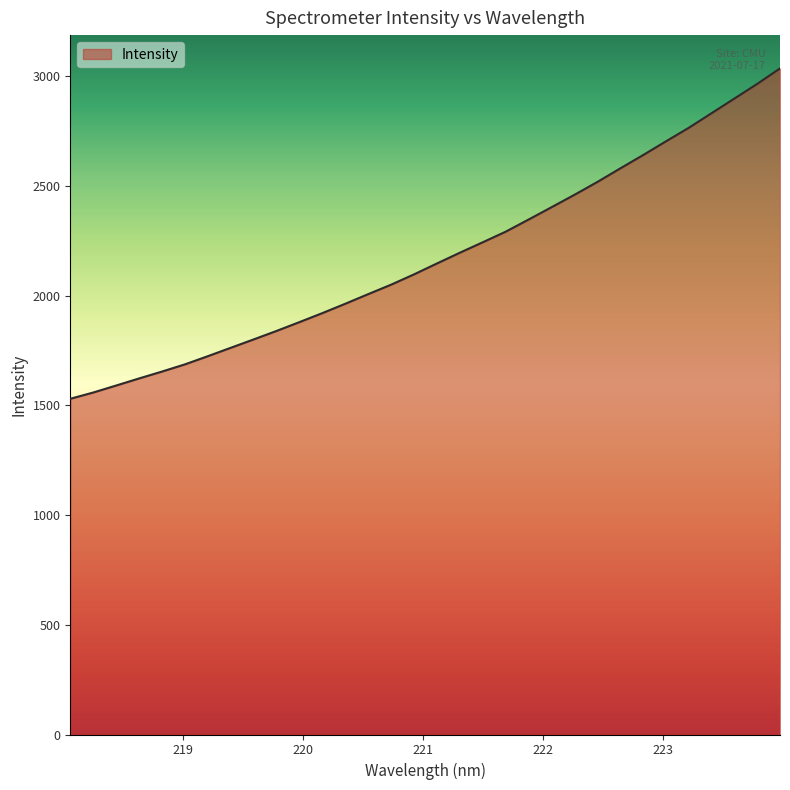

What is the difference between the maximum and minimum values?

1505.4